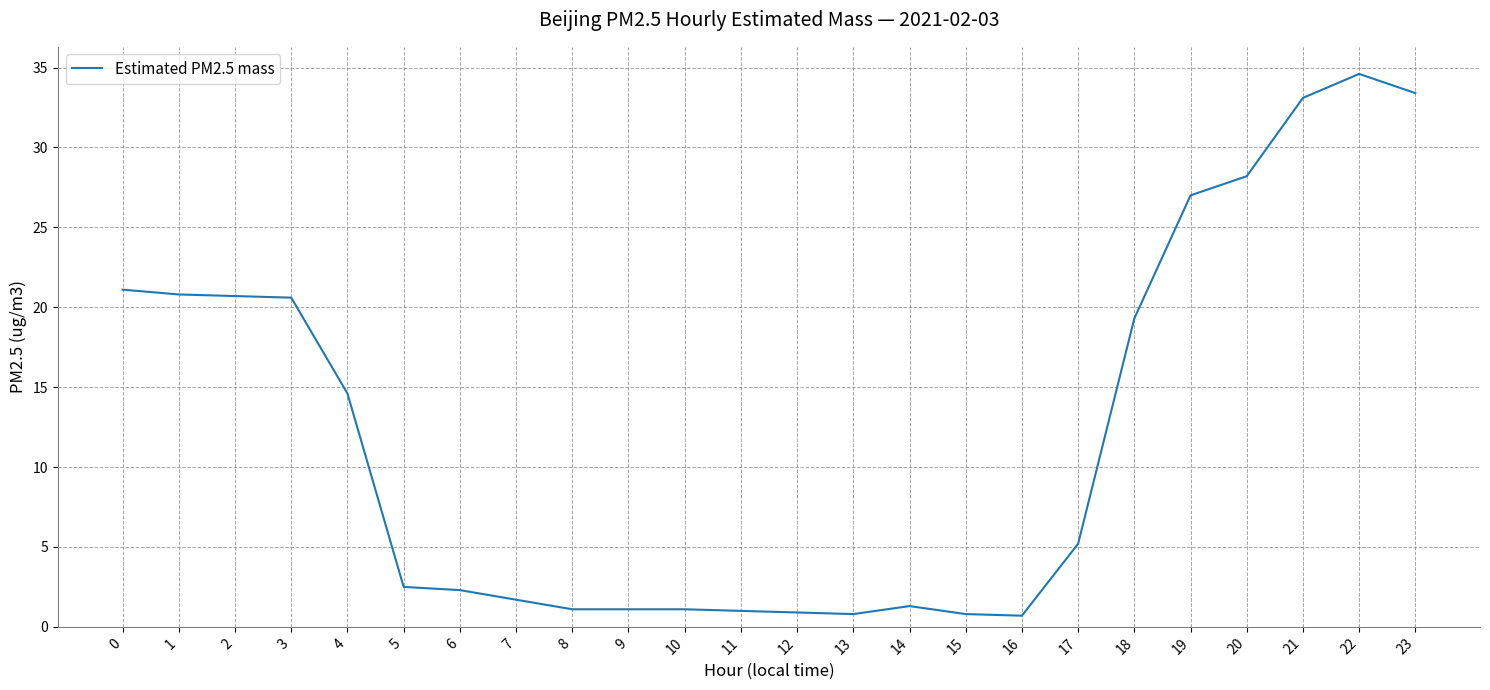

At which category does the chart reach its peak across all series?

22